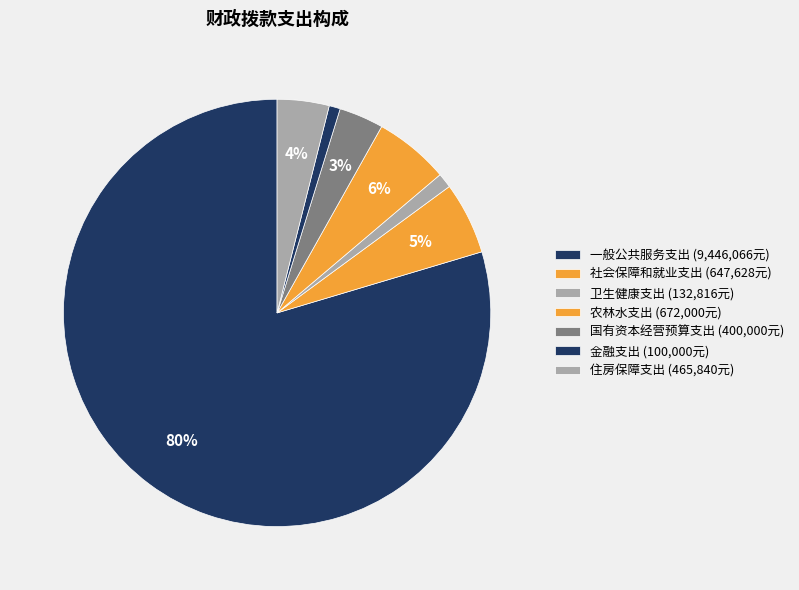

Count the number of slices in the pie.

7